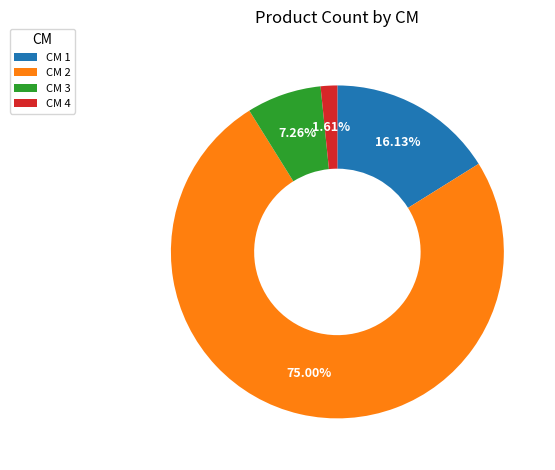

Which has a higher value, CM 4 or CM 2?

CM 2